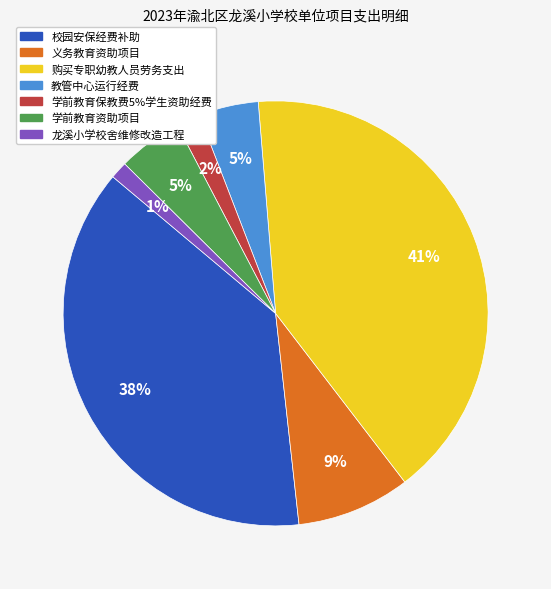

Is there a majority slice in this chart?

No